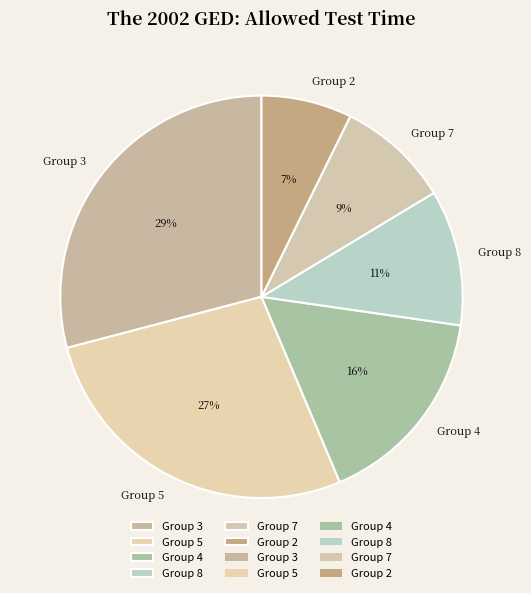

Do Group 4 and Group 7 together represent more than half of the pie?

No